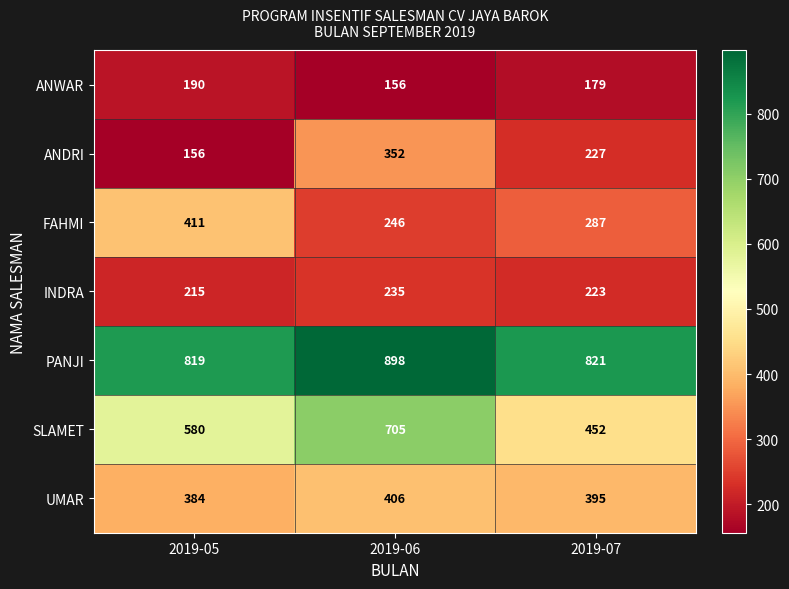

Which series has the largest range (max minus min)?

SLAMET